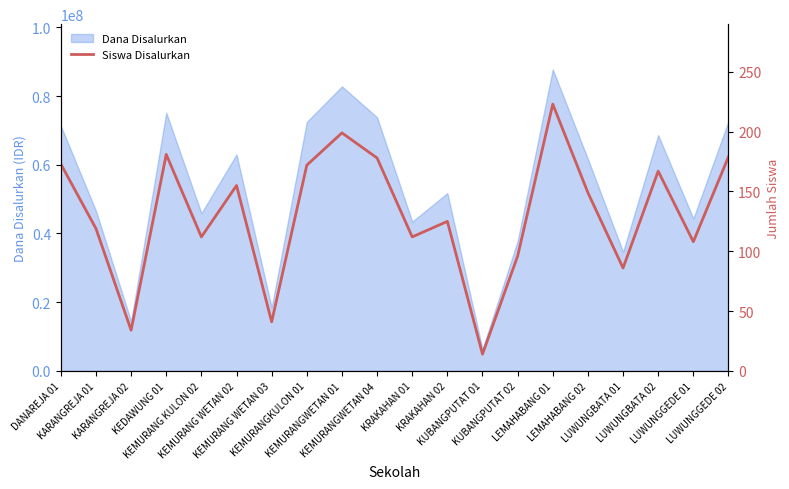

Which label corresponds to the largest value in the chart?

LEMAHABANG 01